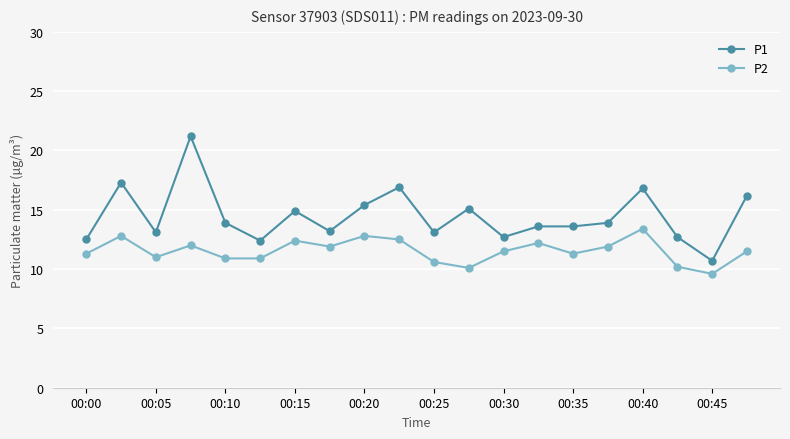

What are all the series names shown in the legend?

P1, P2